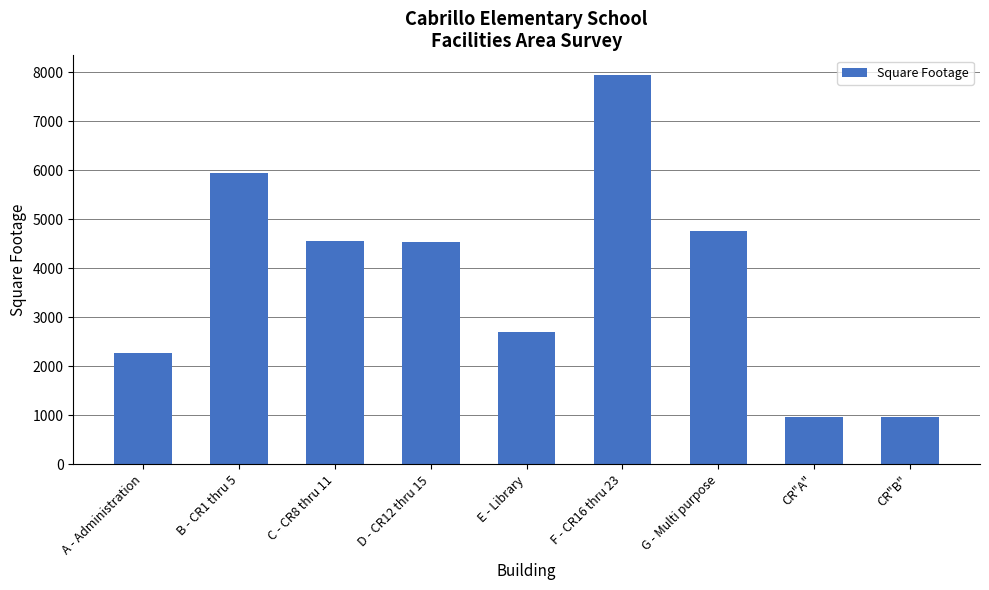

What is the label of the 6th bar from the left?

F - CR16 thru 23